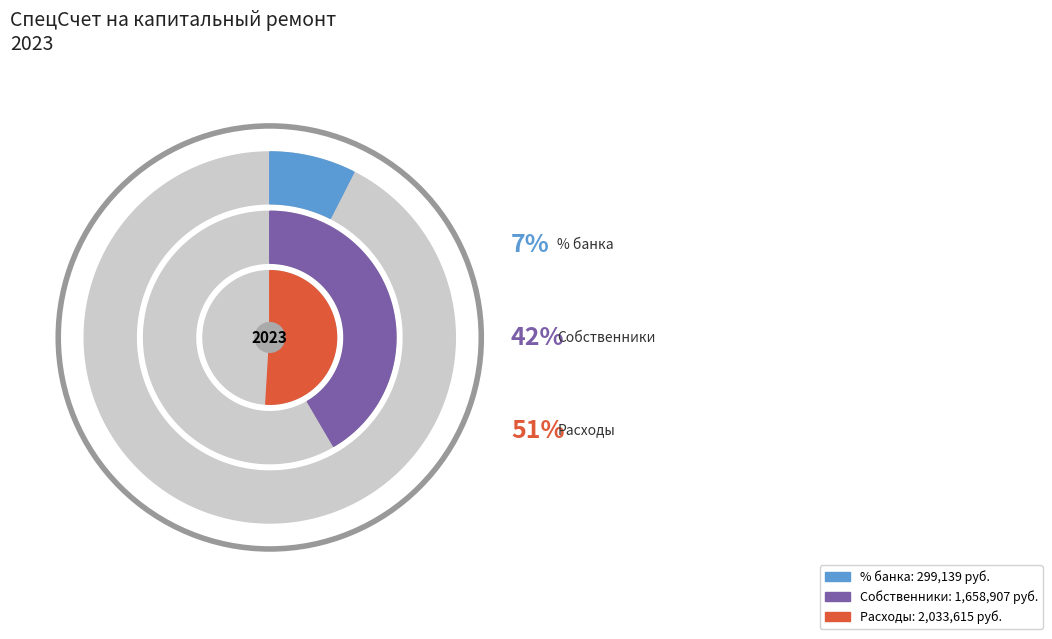

Does any single category account for the majority?

No